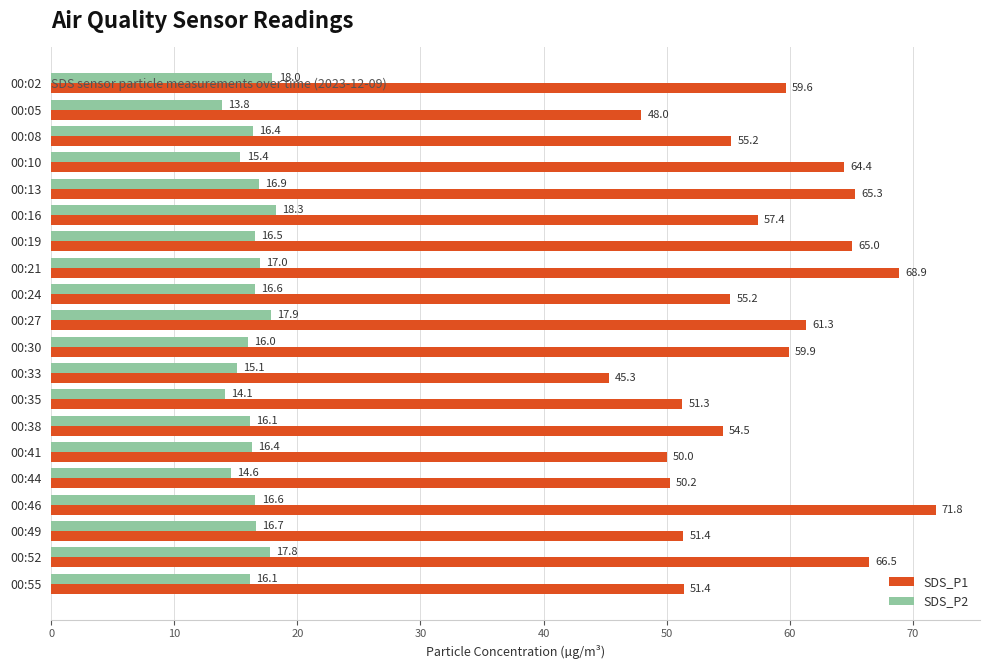

How many categories are shown in the chart?

20